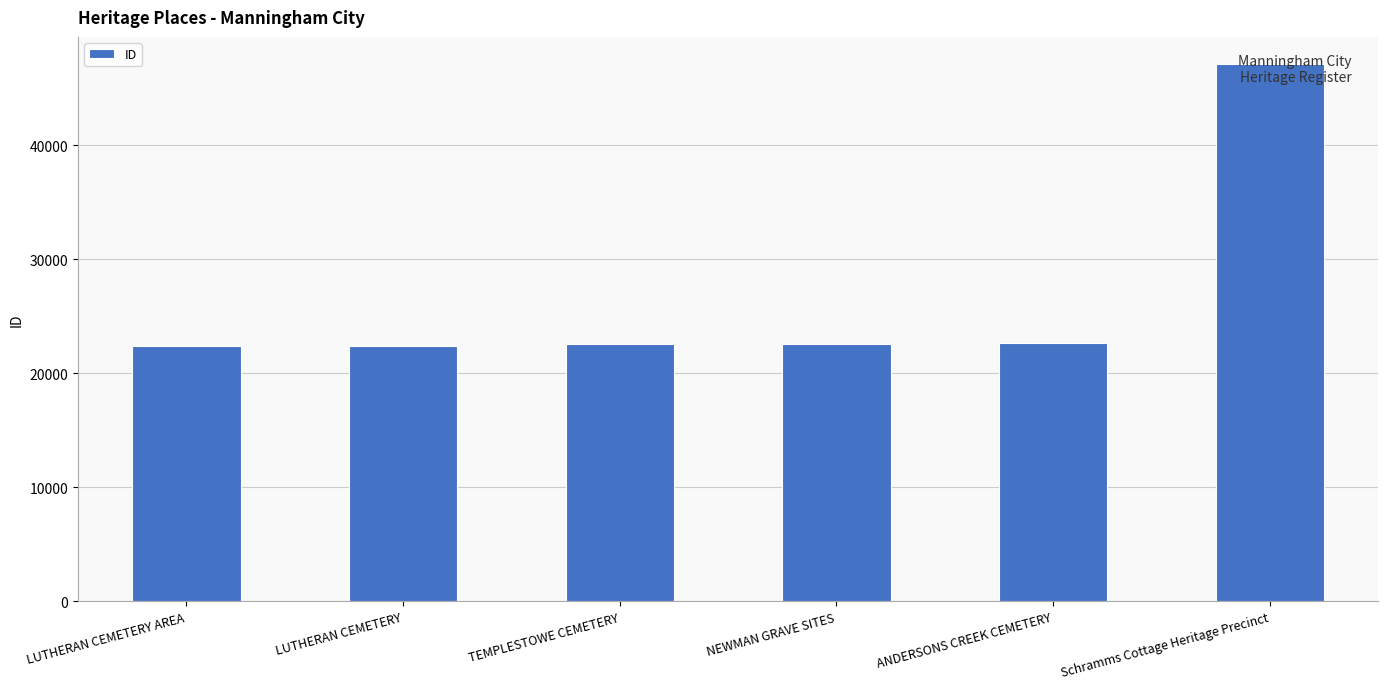

What is the ratio of the value at ANDERSONS CREEK CEMETERY to the value at Schramms Cottage Heritage Precinct?

0.5